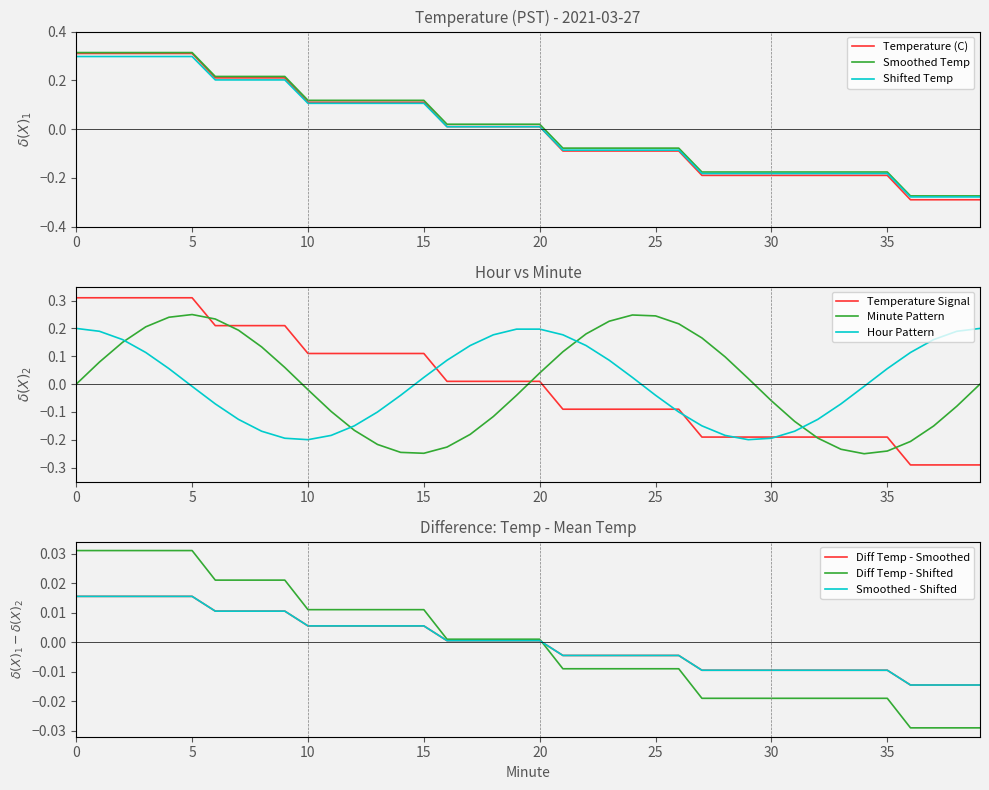

Which series has the widest spread of values?

Temperature (C)